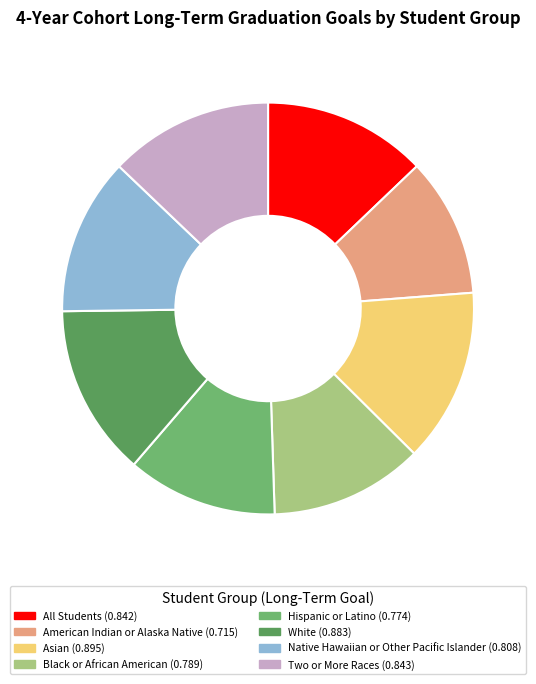

What percentage is the Black or African American slice, to the nearest percent?

12%